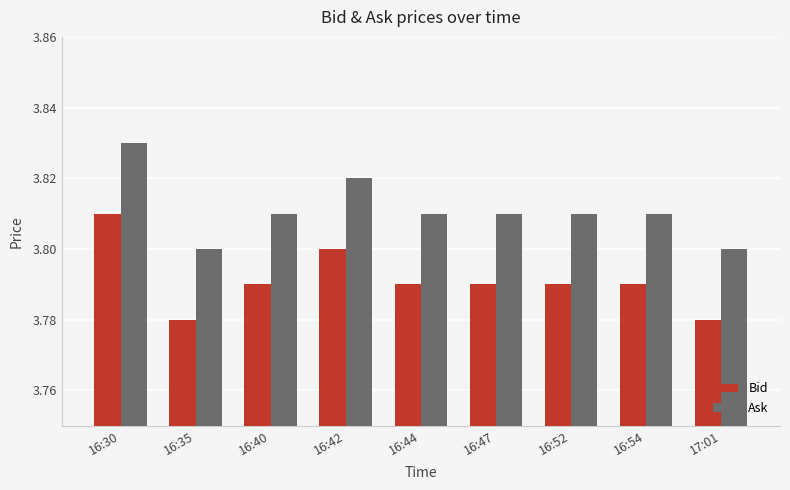

How many bars are there in total?

18